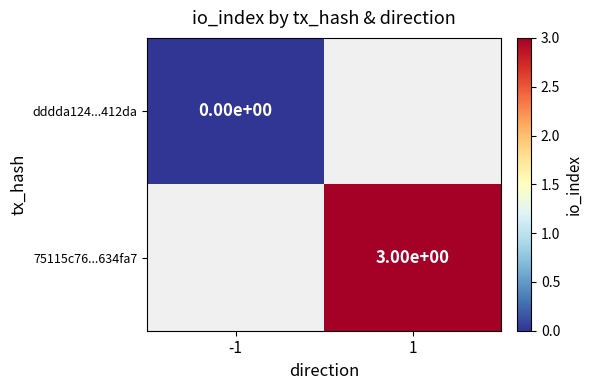

Between -1 and 1, which is larger?

1